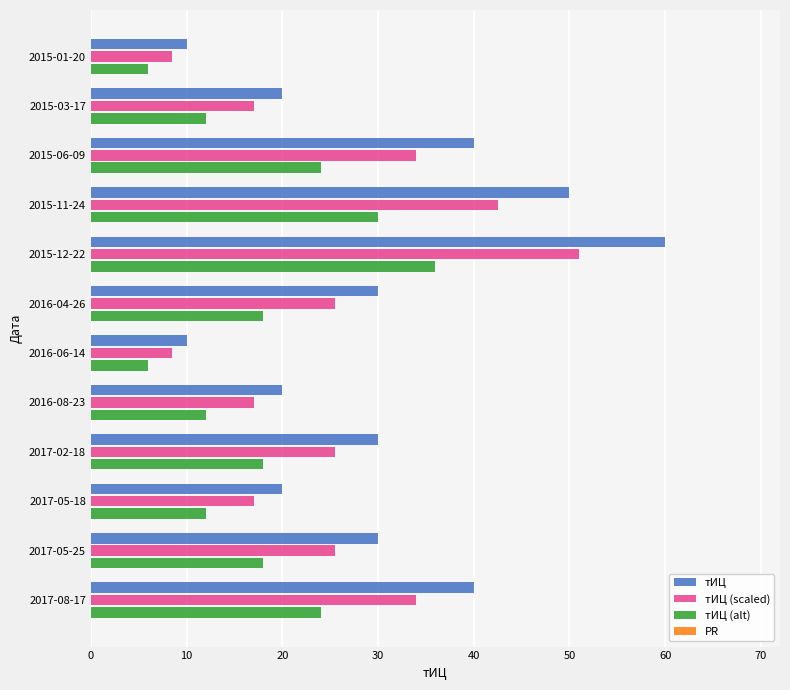

How many values in the тИЦ (scaled) series exceed 25?

7